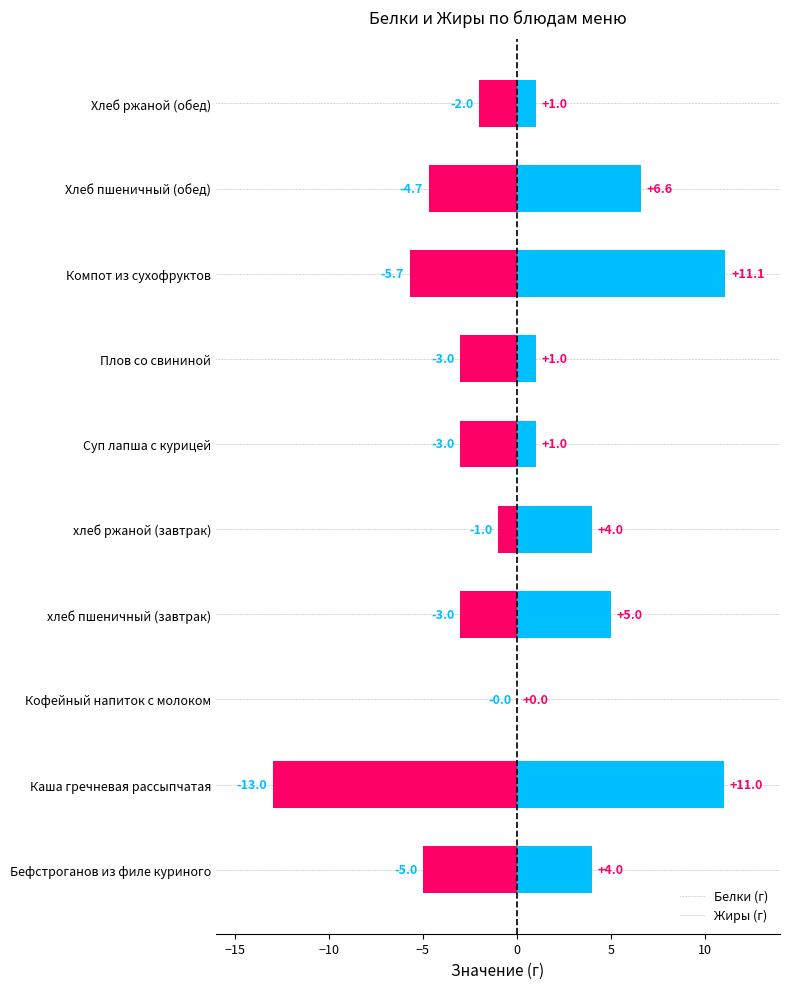

List the series in order of their peak value, highest first.

Жиры, Белки